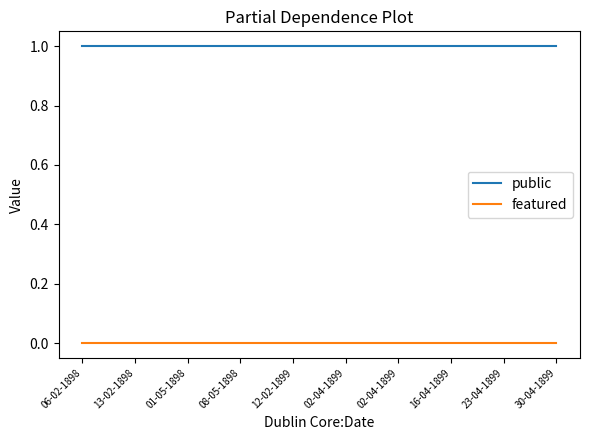

The value of public at 13-02-1898 is 1. True or false?

True